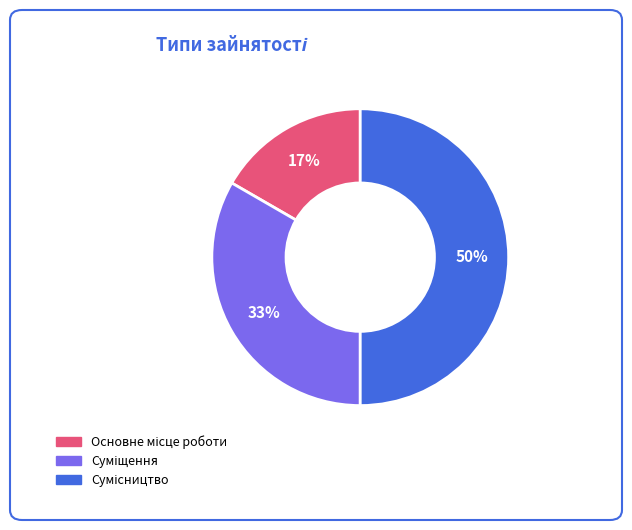

To the nearest percent, what is the average slice percentage?

33%